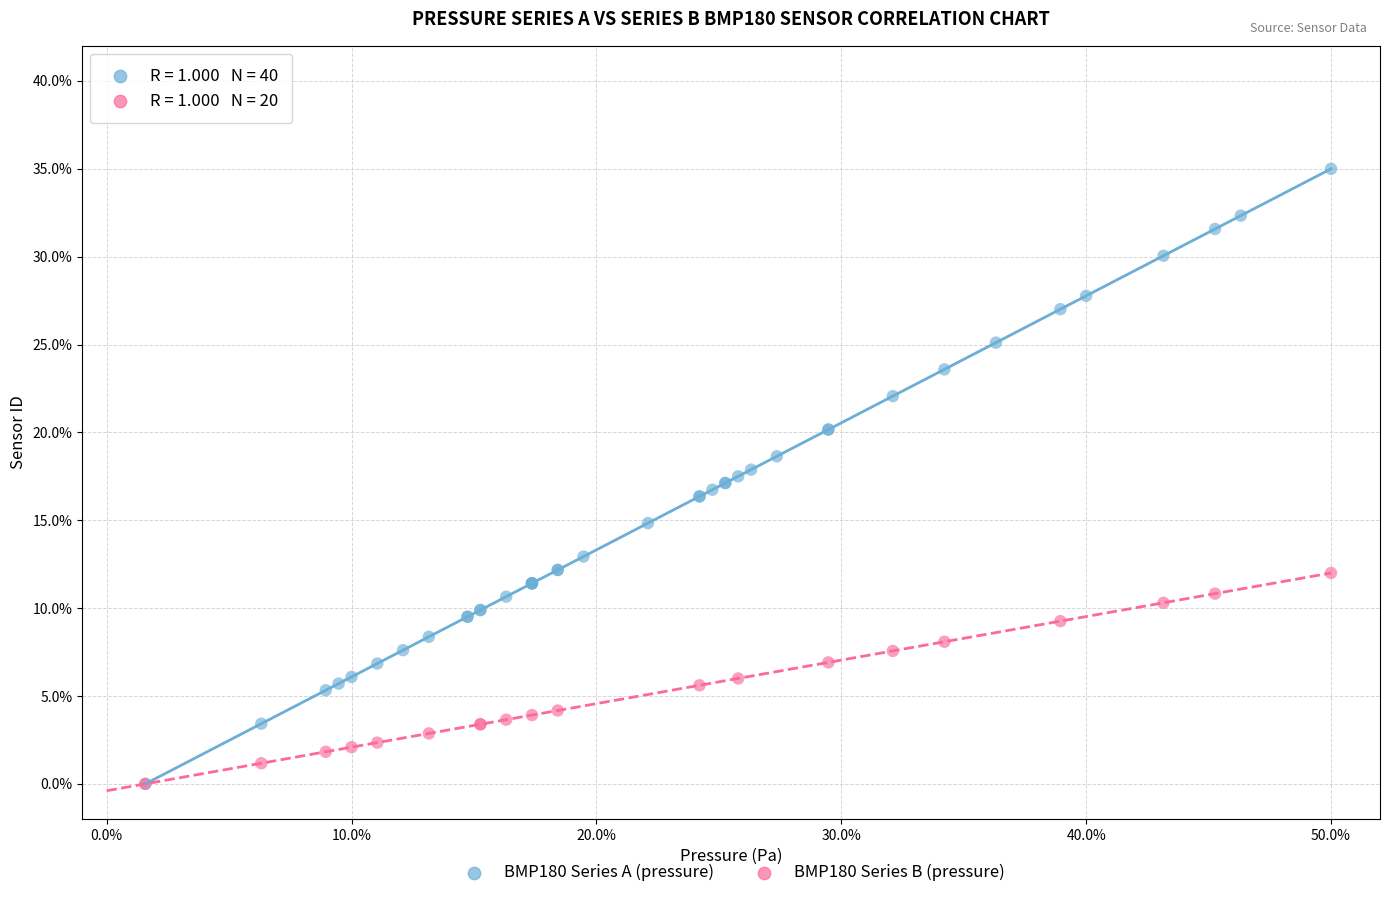

Which series has the largest Y range (max minus min)?

BMP180 Series A (pressure)